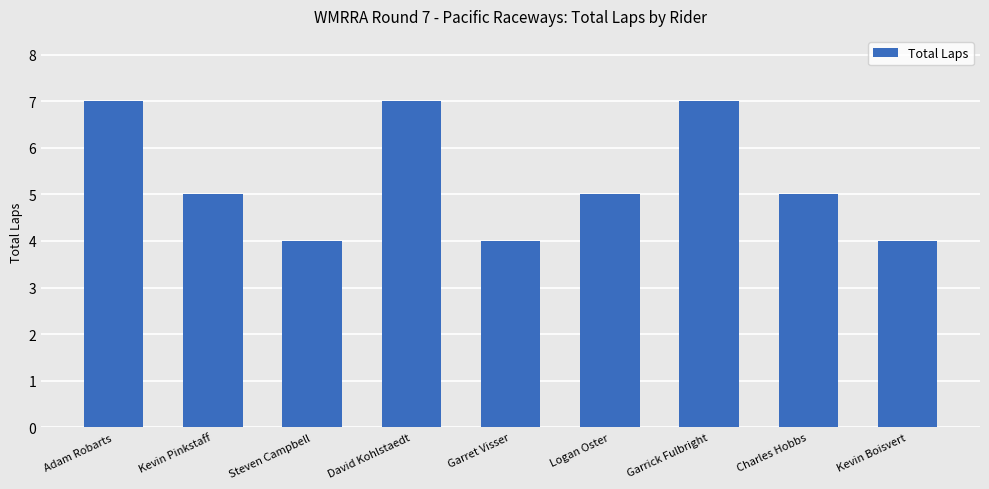

The value at Garrick Fulbright is 7. True or false?

True